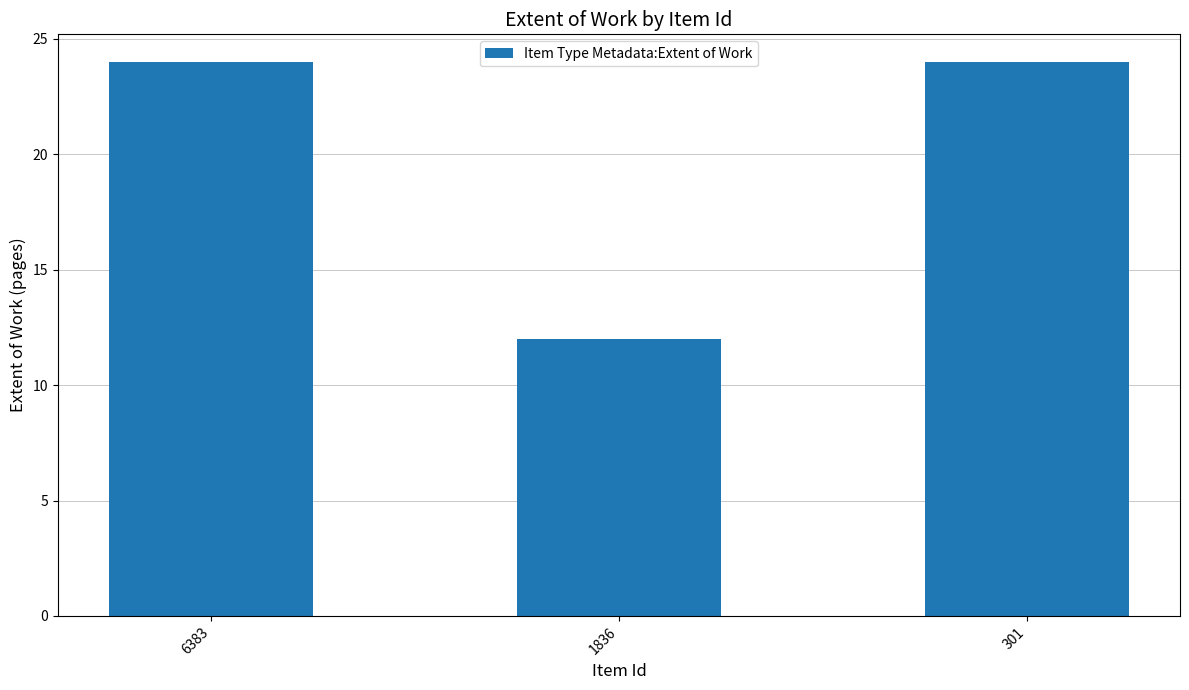

How many values are between 12 and 24?

3